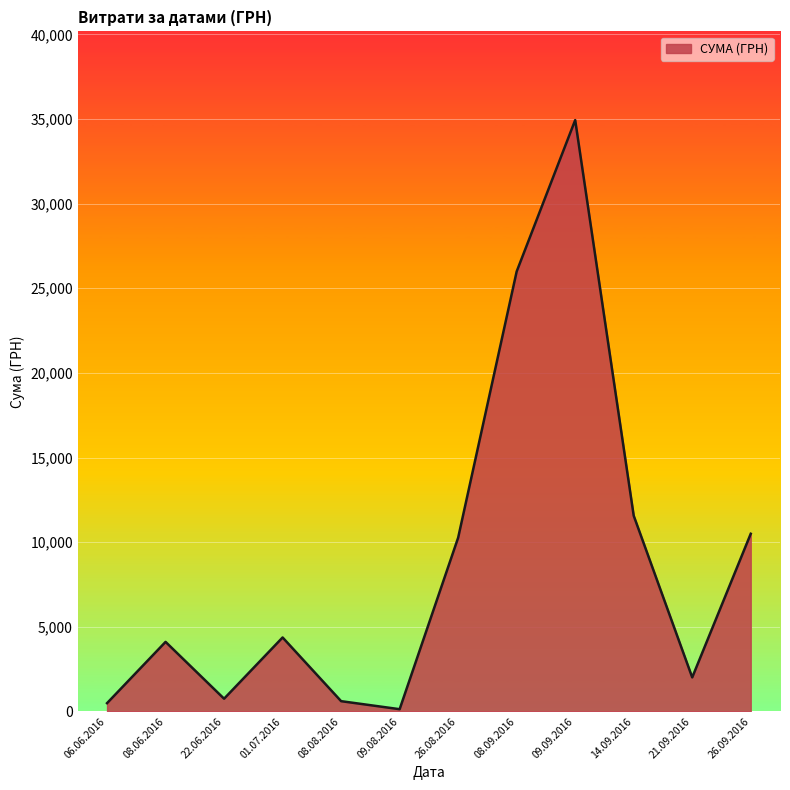

The value at 08.06.2016 is 2668.4. True or false?

False